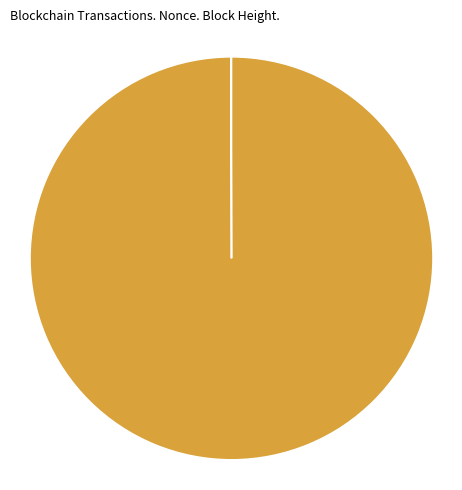

Does BlockHeight 303953 account for over 50% of the chart?

Yes